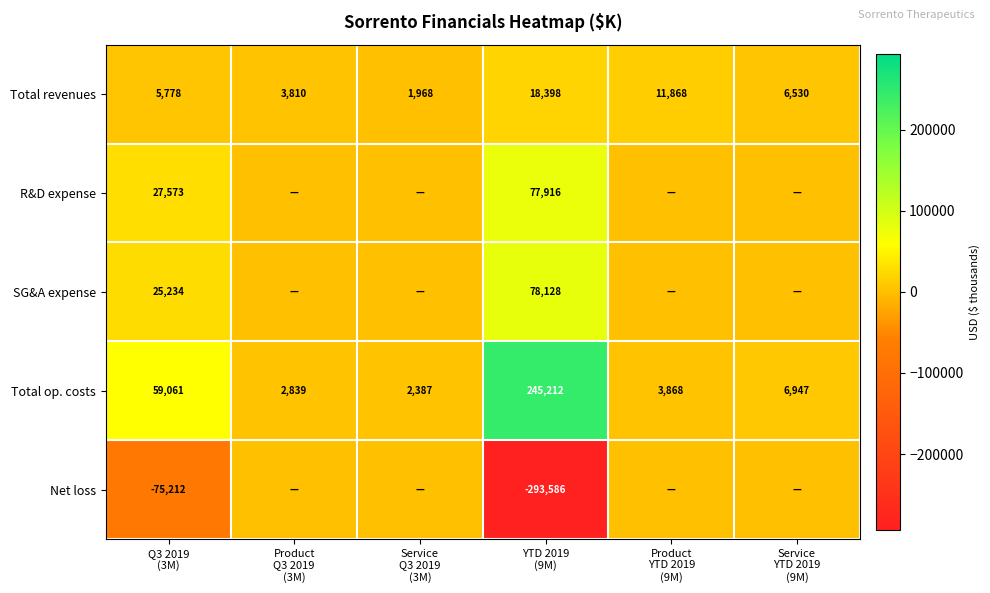

What is the lowest value of the Total revenues series?

1968